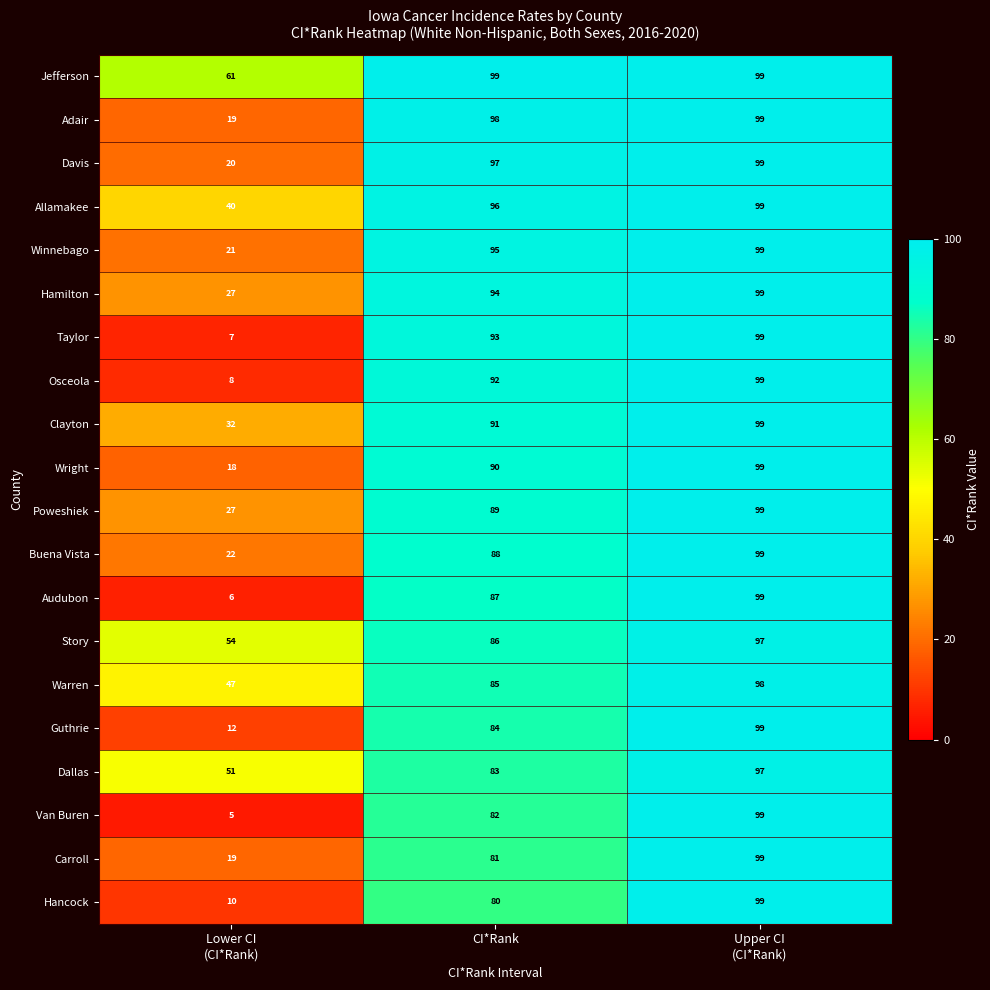

Which label corresponds to the smallest value in the chart?

Lower CI
(CI*Rank)